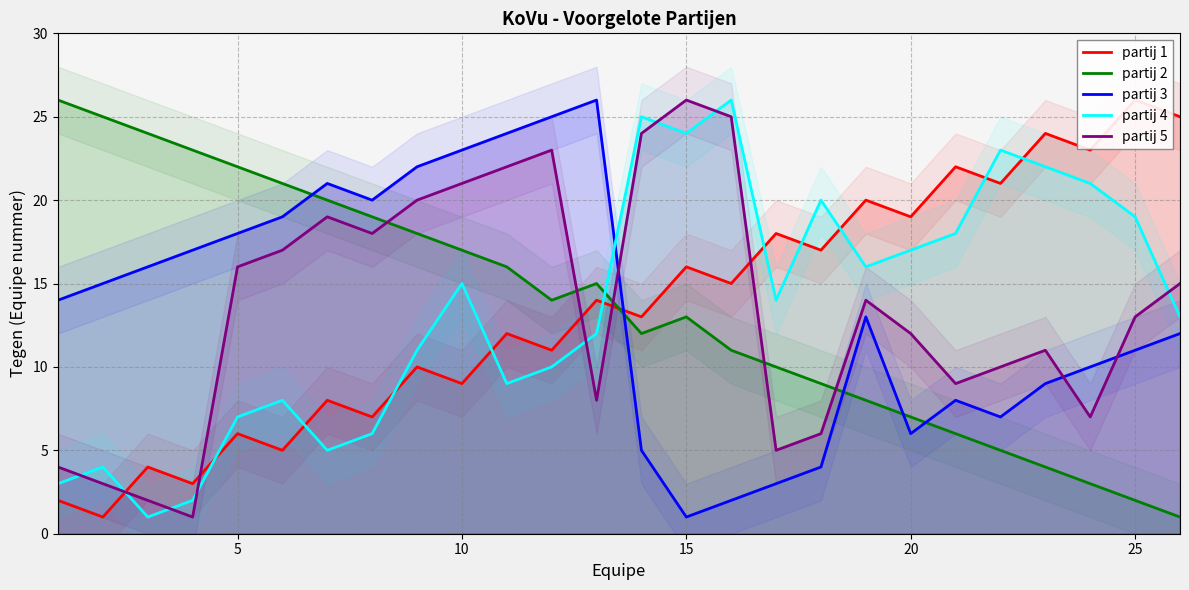

The partij 2 series shows 17 at 10. True or false?

True